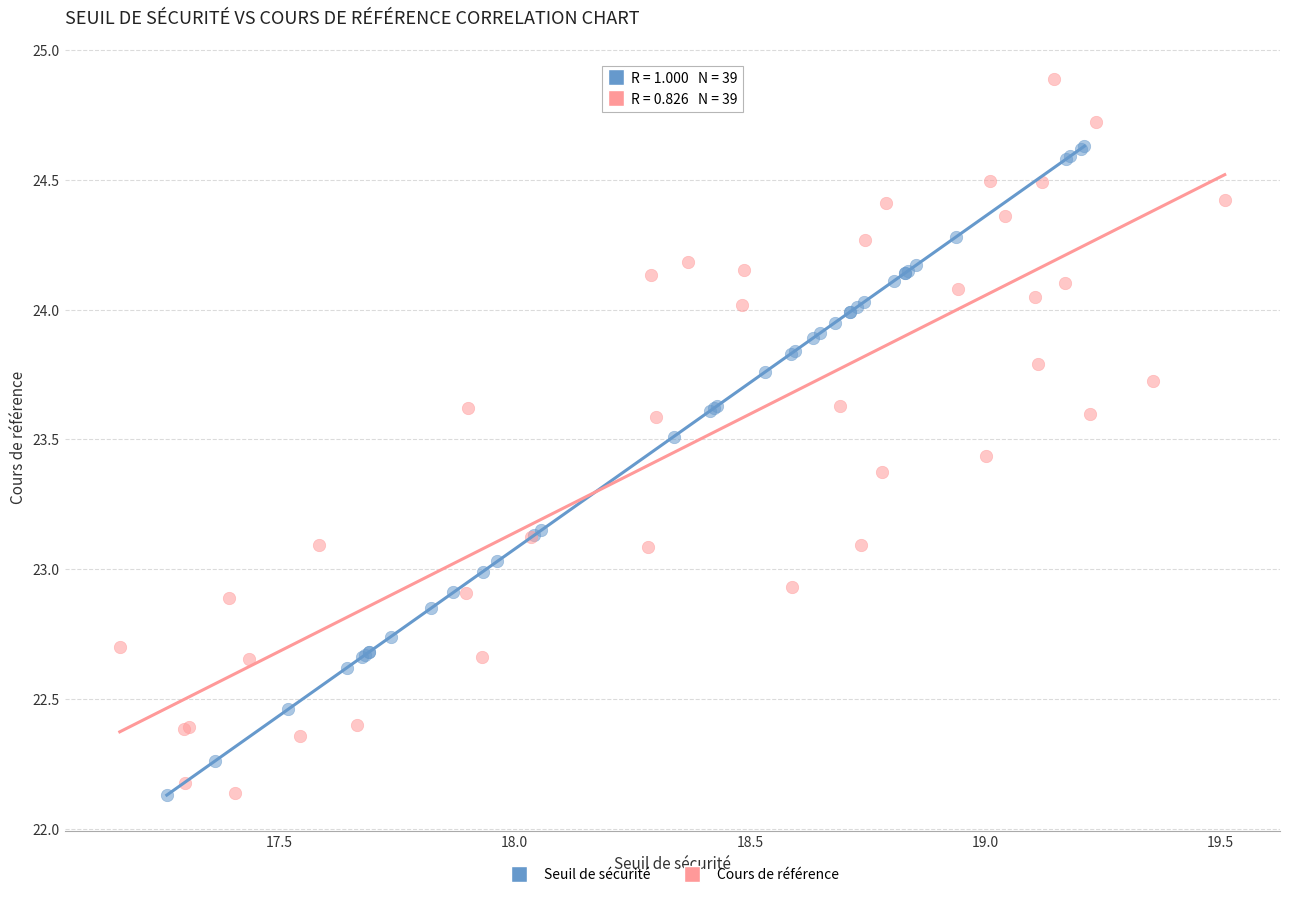

Which series contains the highest Y value?

Cours de référence